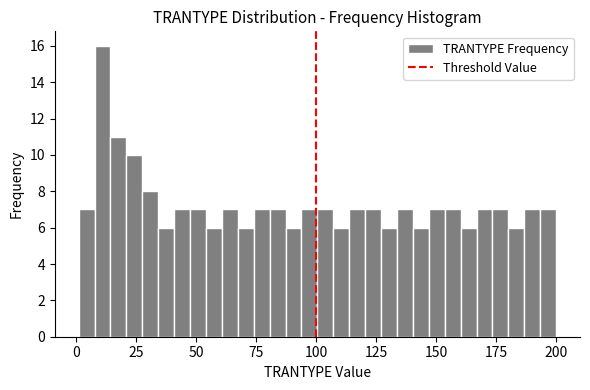

Around what value on the x-axis is the tallest bar? Give the approximate position of its centre, as read against the axis.

10